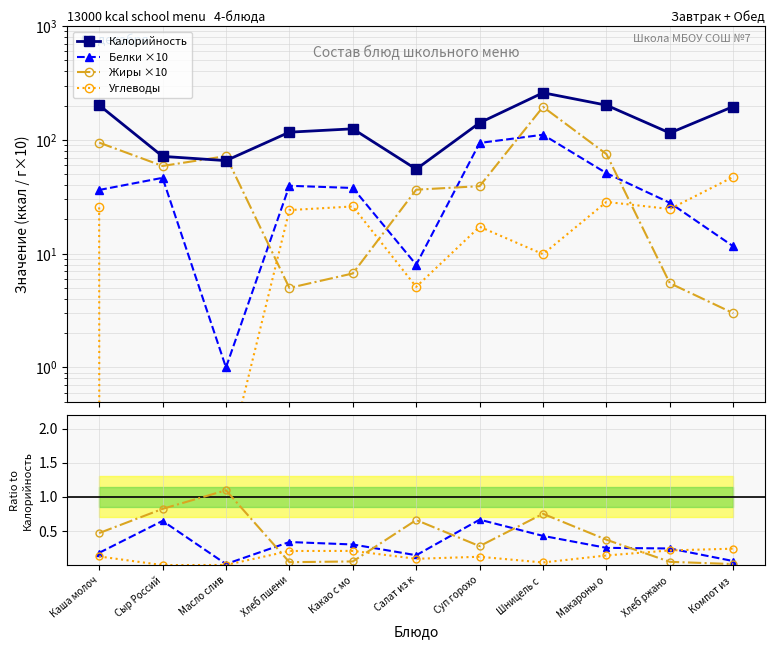

At Каша молоч, list the series in order from largest to smallest.

Калорийность, Жиры, Белки, Углеводы